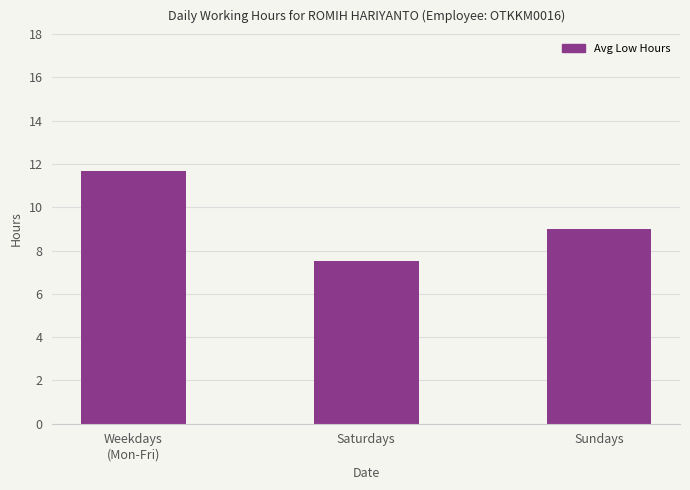

Is it true that the value at Weekdays
(Mon-Fri) is 5.1?

False